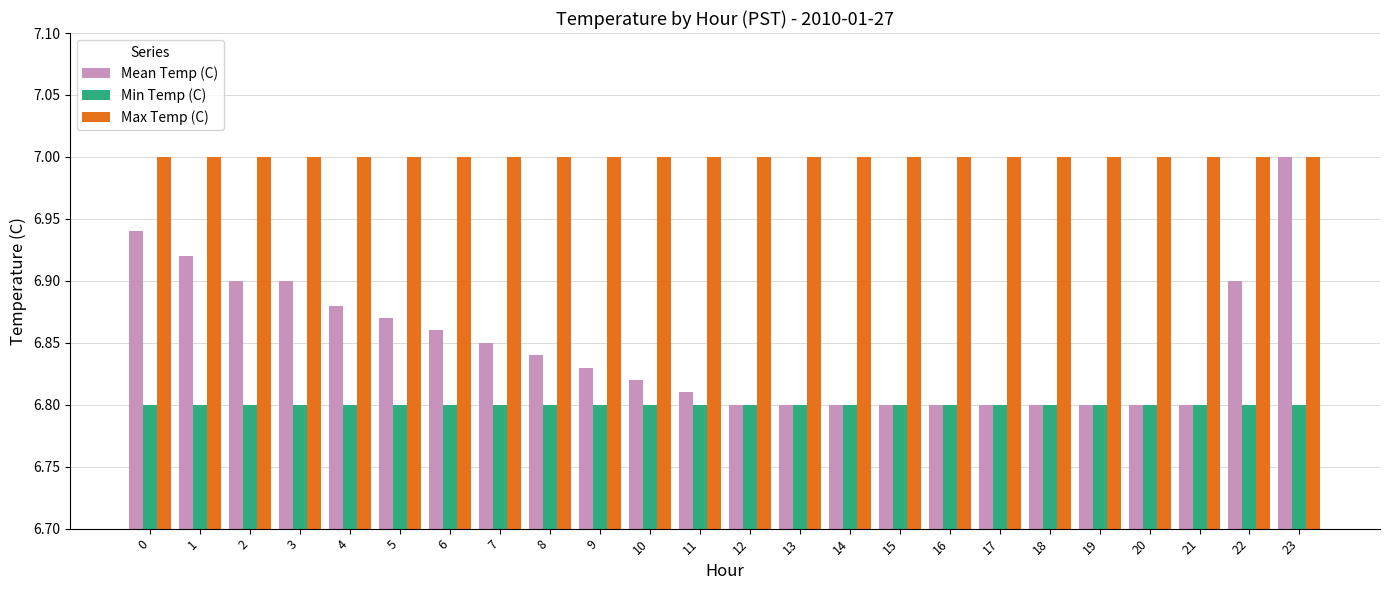

What is the total value across all series at 6?

20.7